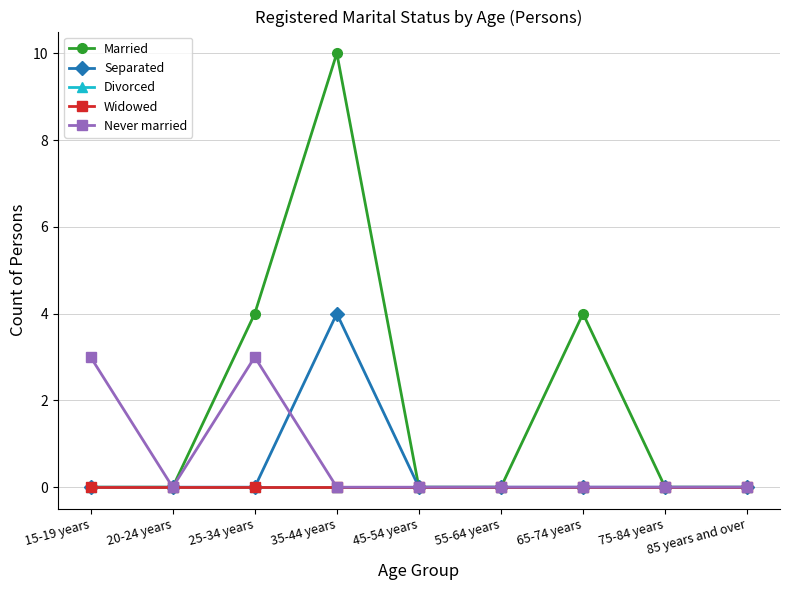

Reading left to right, extract all data points from this chart.

Married: 0	0	4	10	0	0	4	0	0
Separated: 0	0	0	4	0	0	0	0	0
Divorced: 0	0	0	0	0	0	0	0	0
Widowed: 0	0	0	0	0	0	0	0	0
Never married: 3	0	3	0	0	0	0	0	0